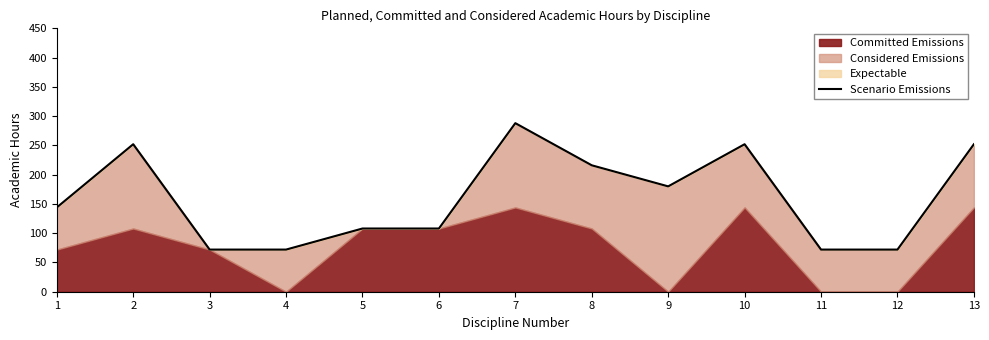

Is it true that the value at 8 is 216?

True